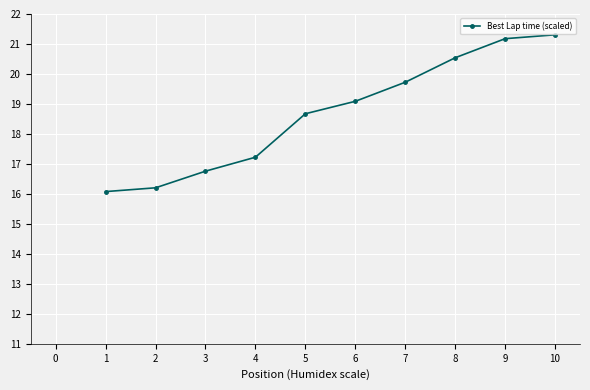

What is the sum of the values at 4 and 2?

33.4